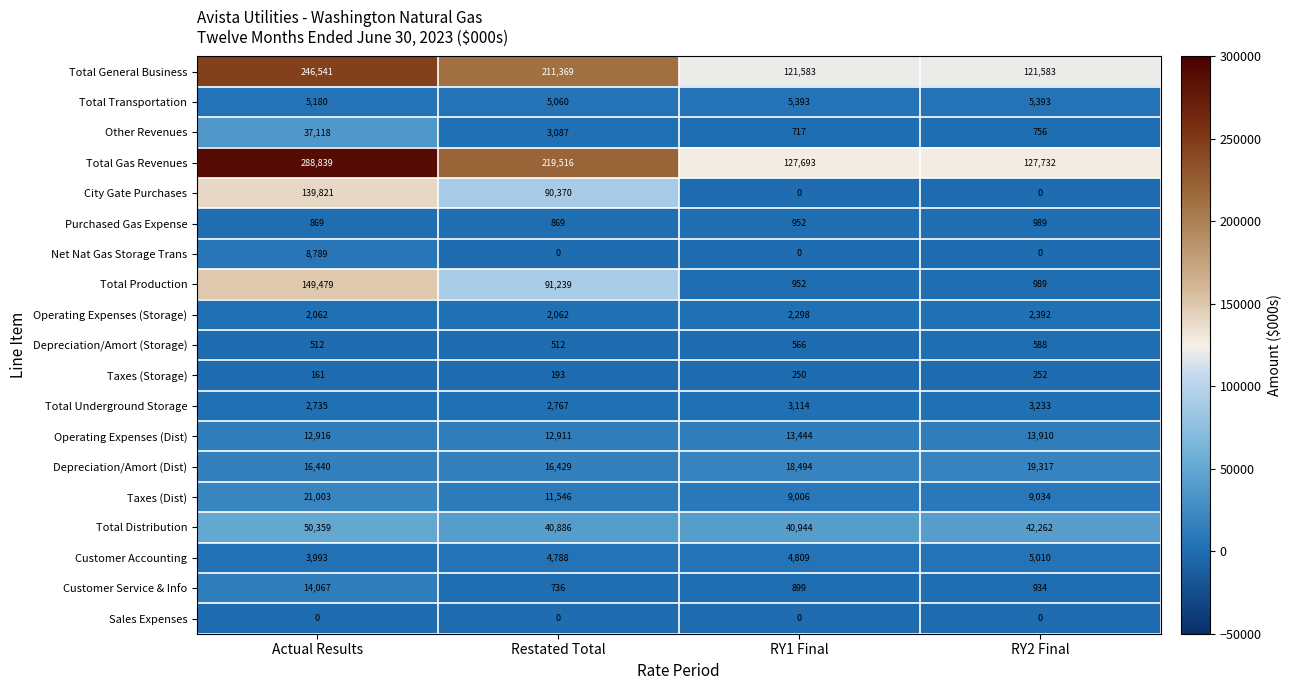

What is the approximate value of Taxes (Dist) at RY1 Final?

9006